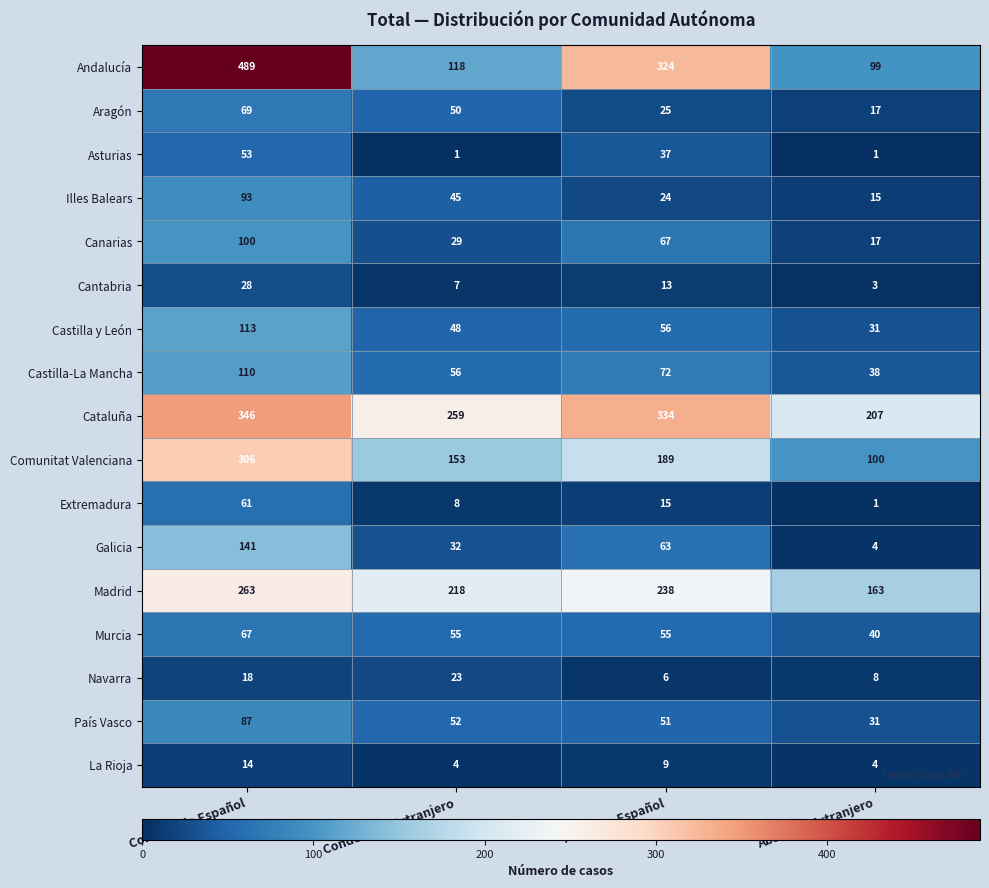

Count the Illes Balears values in the range 24 to 93.

3